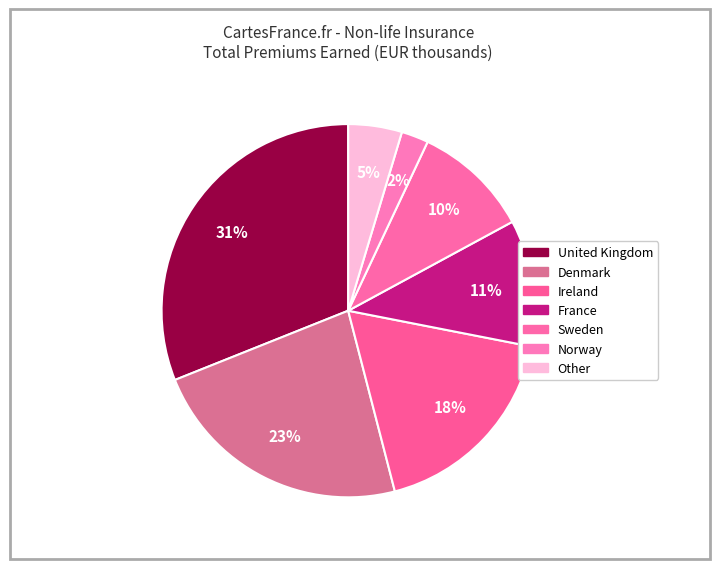

How many segments does this pie chart have?

7